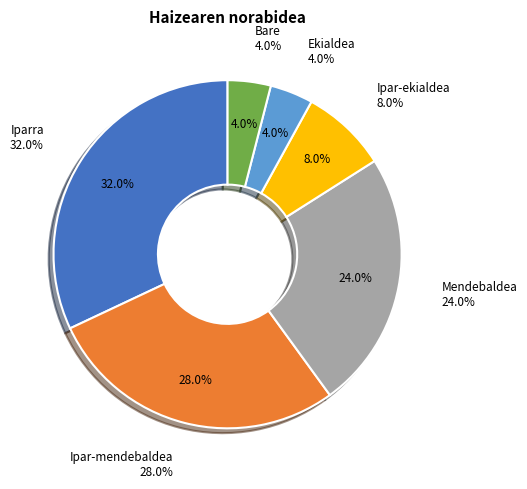

To the nearest percent, what portion does Bare represent?

4%